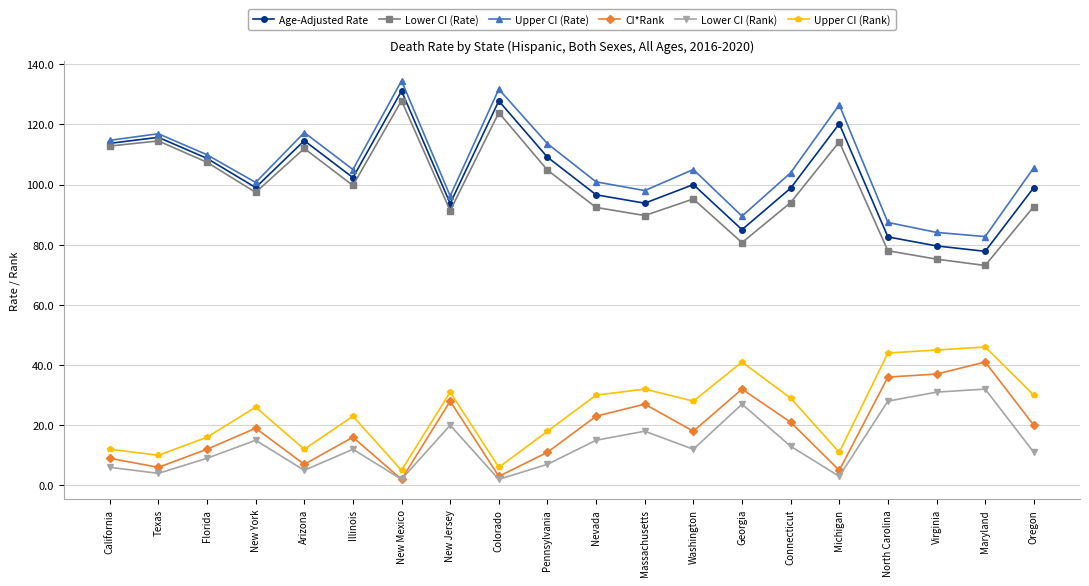

True or false: CI*Rank and Upper CI (Rank) cross at least once.

False